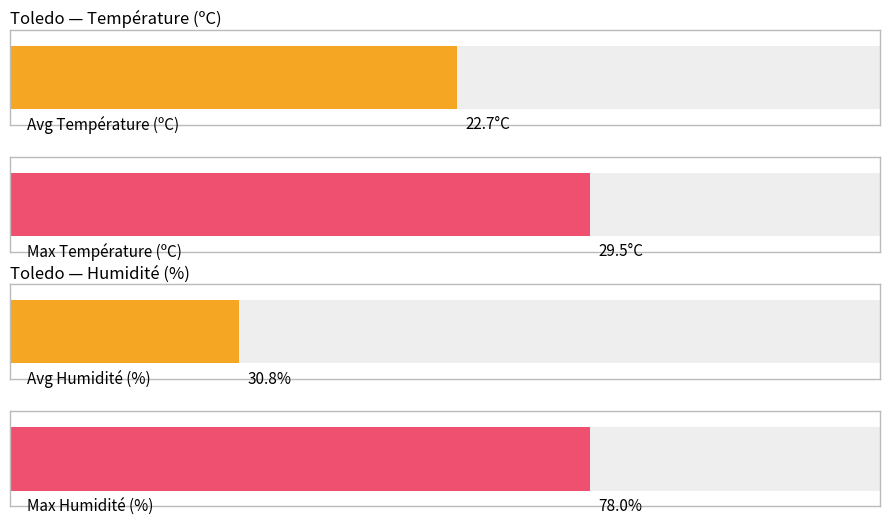

True or false: Température (ºC) has a value of 32.2 at 10:00.

False